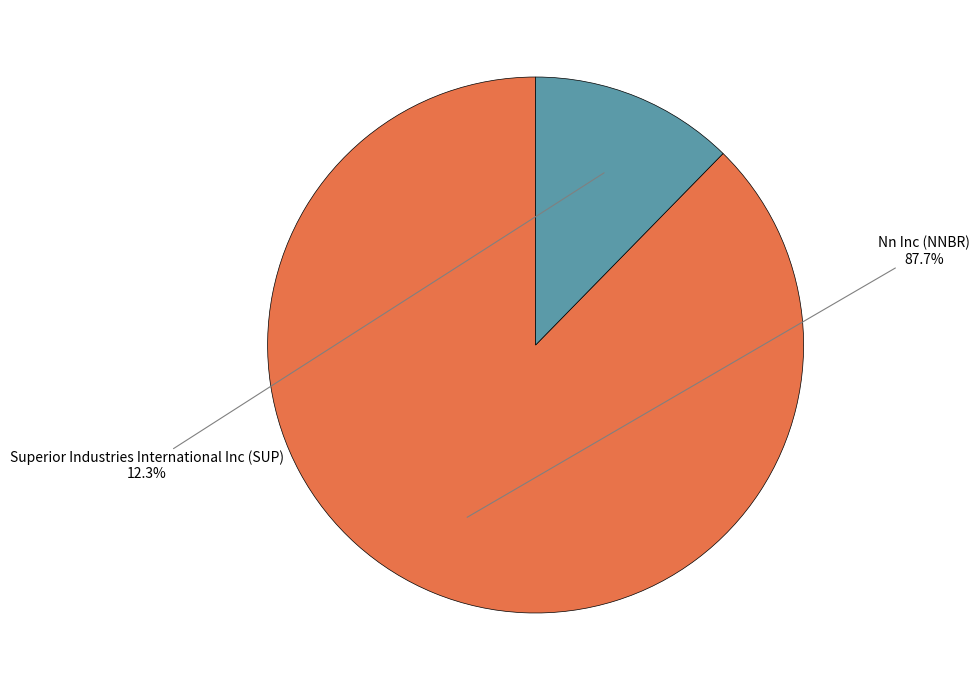

To the nearest percent, what is the average slice percentage?

50%